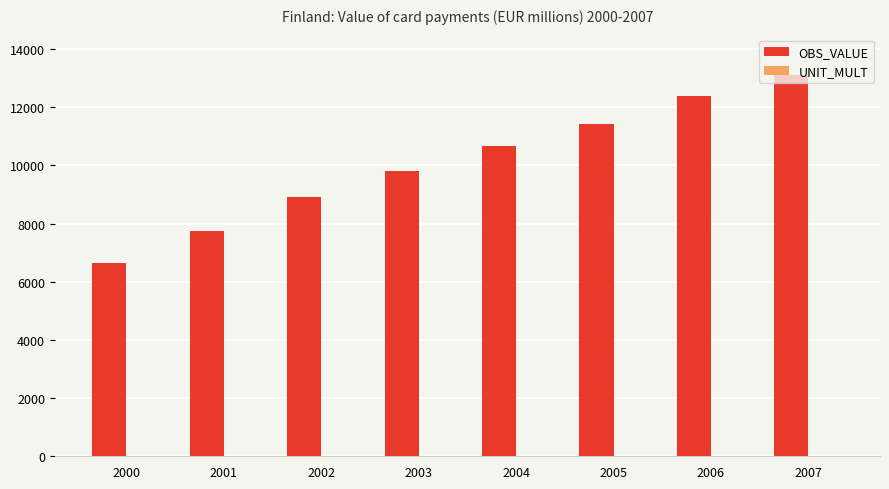

How many groups of bars are there?

8